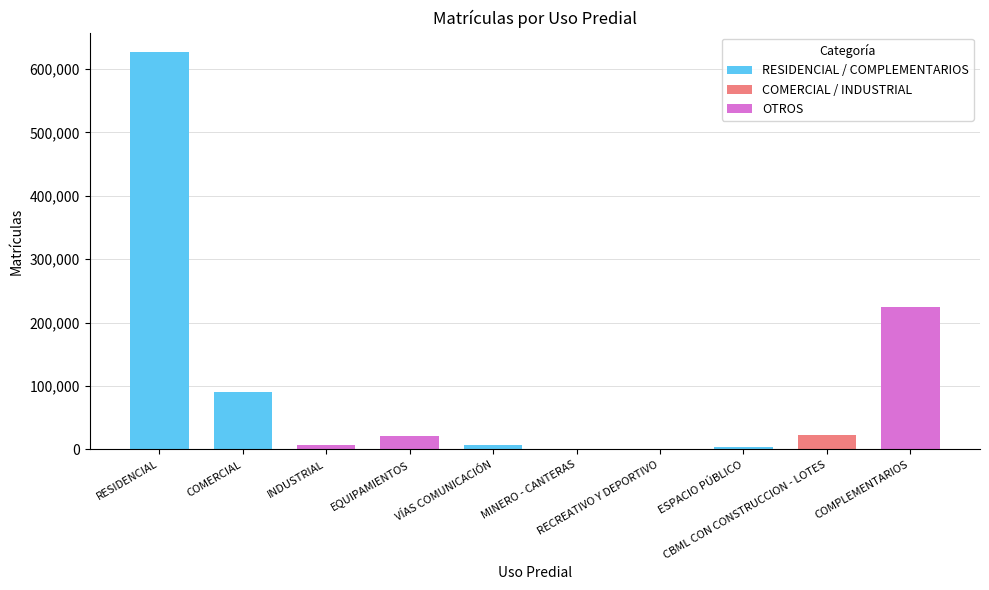

What is the maximum value shown in the chart?

625861